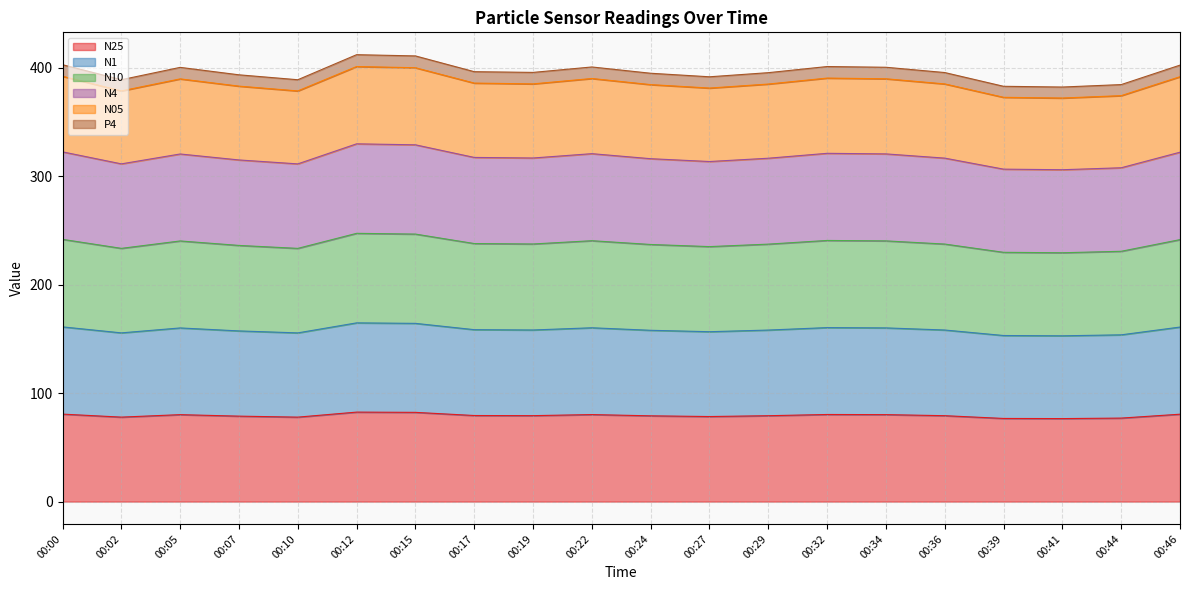

At how many categories does at least one series exceed 153?

20